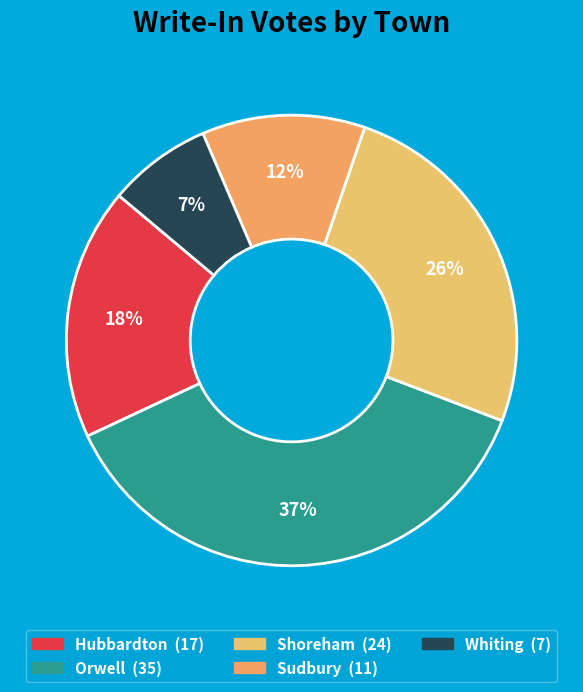

To the nearest percent, what is the combined percentage of Sudbury and Shoreham?

37%